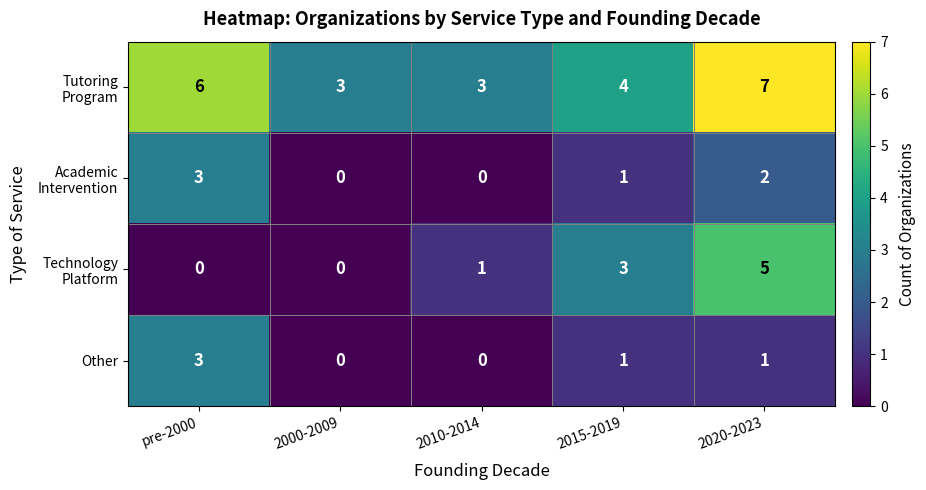

Which label corresponds to the largest value in the chart?

2020-2023